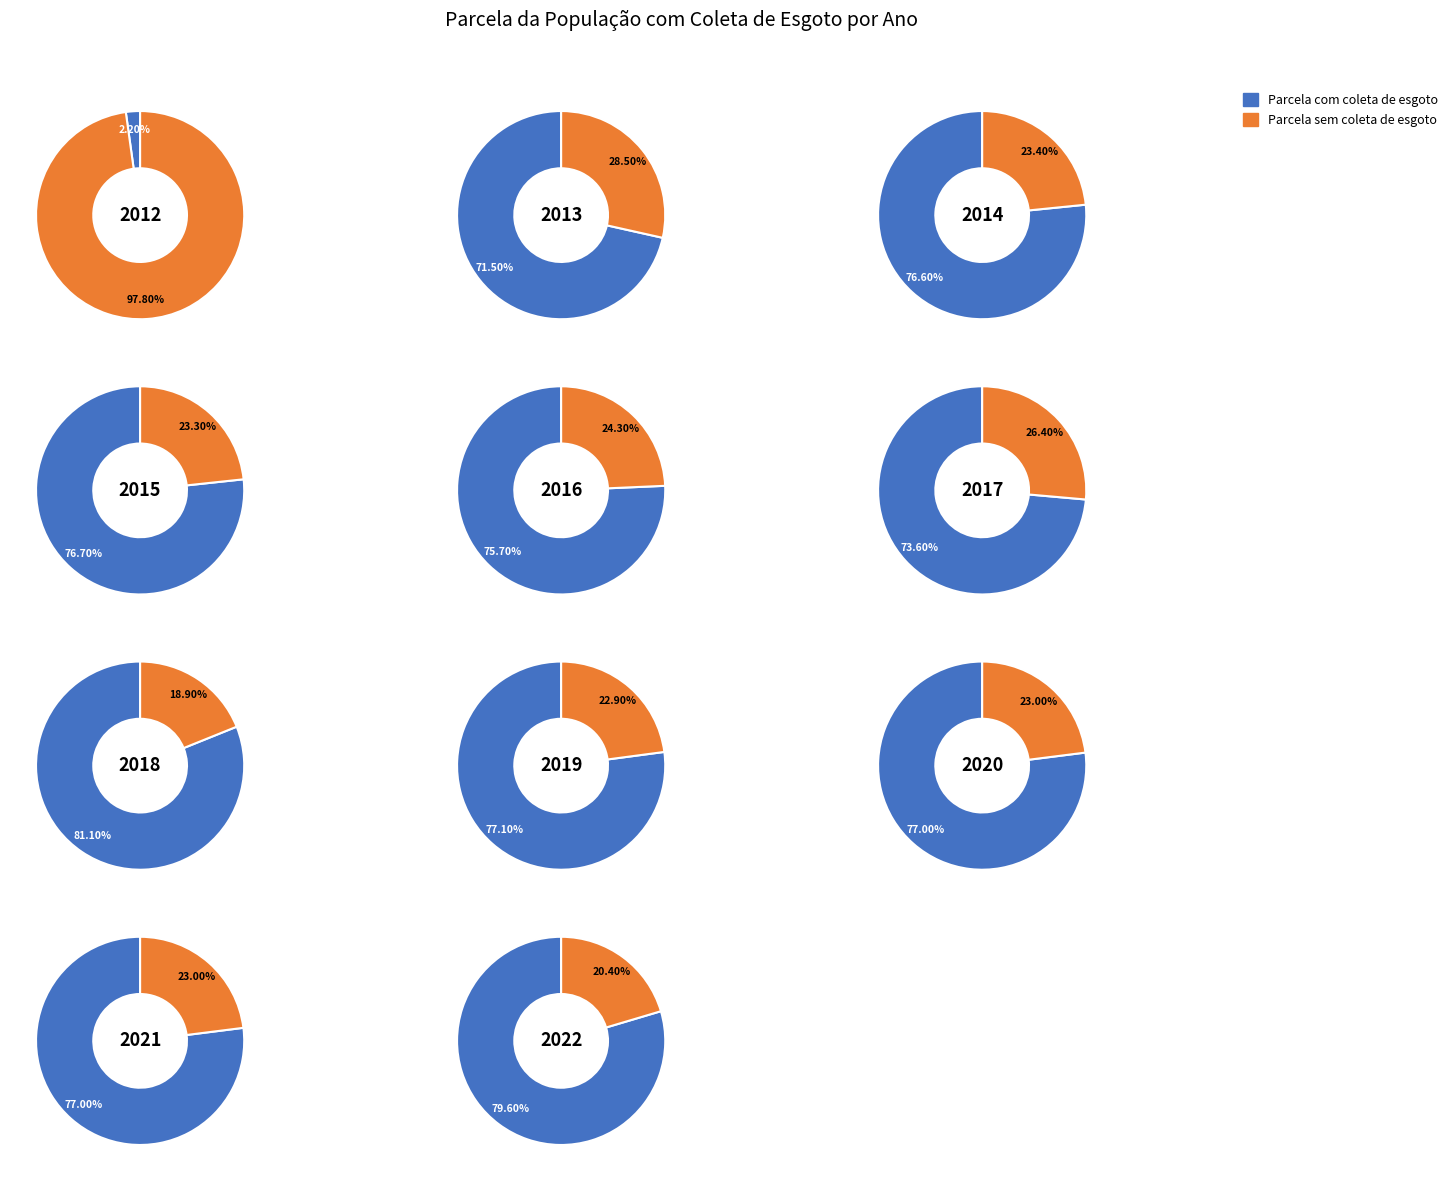

How many segments does this pie chart have?

11